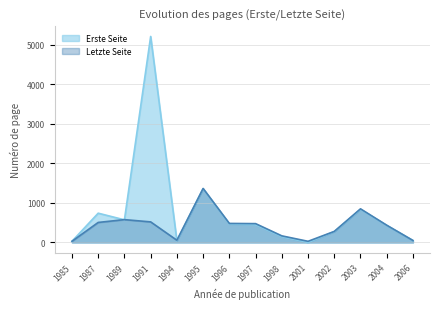

What is the sum of the Erste Seite values at 2006 and 1998?

198